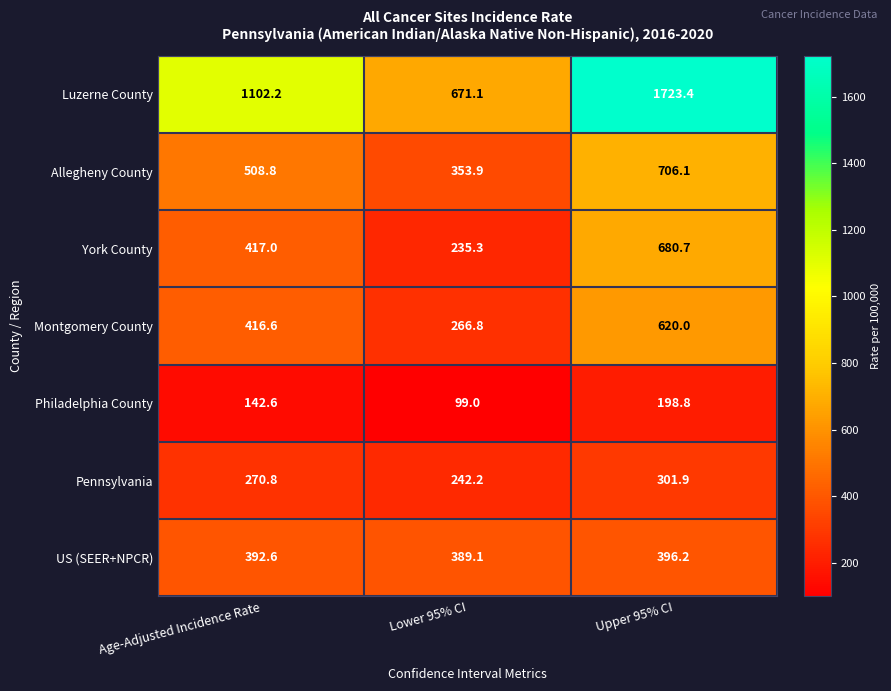

Which category has the highest value across all series?

Upper 95% CI